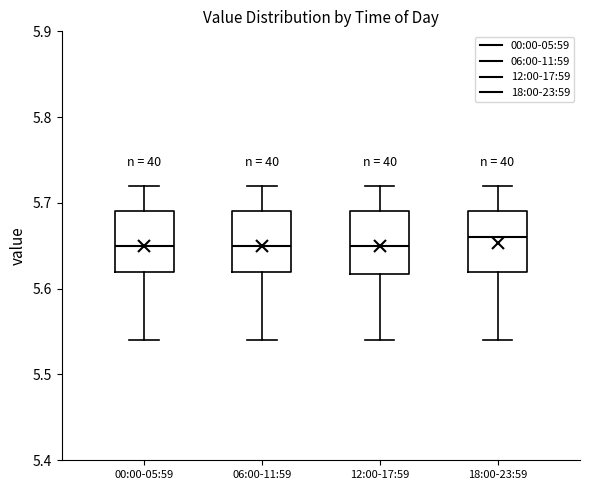

Reading left to right, read every box against the y-axis: the position of its median line, the range the box covers, and the ends of its whiskers. The values are not printed on the chart, so give them approximately, as read against the axis.

00:00-05:59: median 5.65, box 5.62 to 5.69, whiskers 5.54 to 5.72
06:00-11:59: median 5.65, box 5.62 to 5.69, whiskers 5.54 to 5.72
12:00-17:59: median 5.65, box 5.62 to 5.69, whiskers 5.54 to 5.72
18:00-23:59: median 5.66, box 5.62 to 5.69, whiskers 5.54 to 5.72